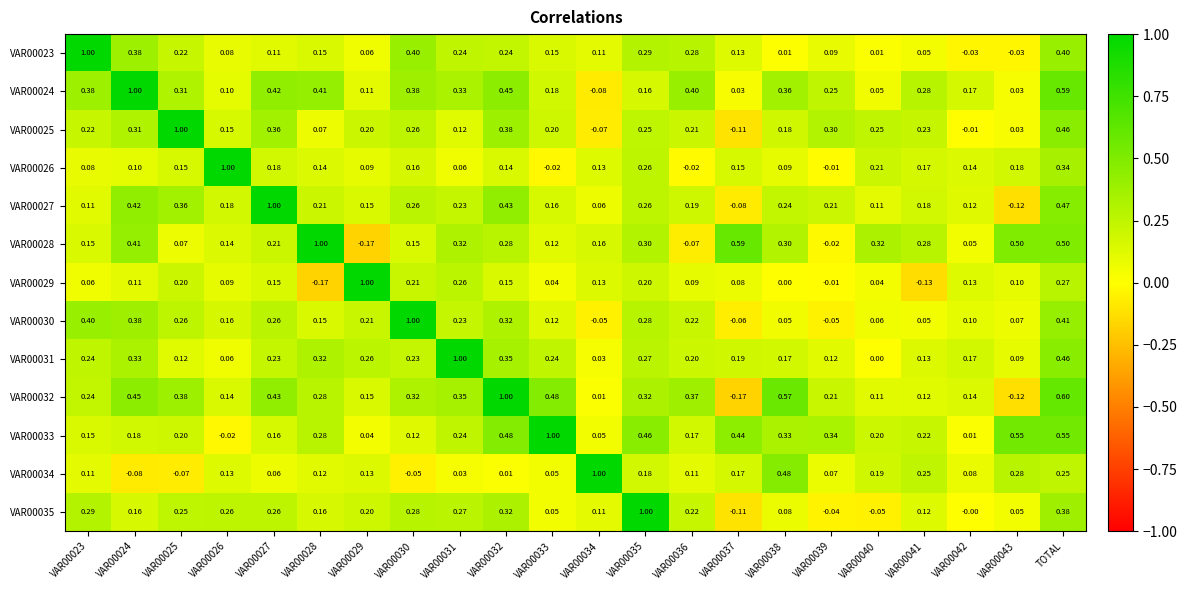

At which category is the sum across all series the highest?

TOTAL